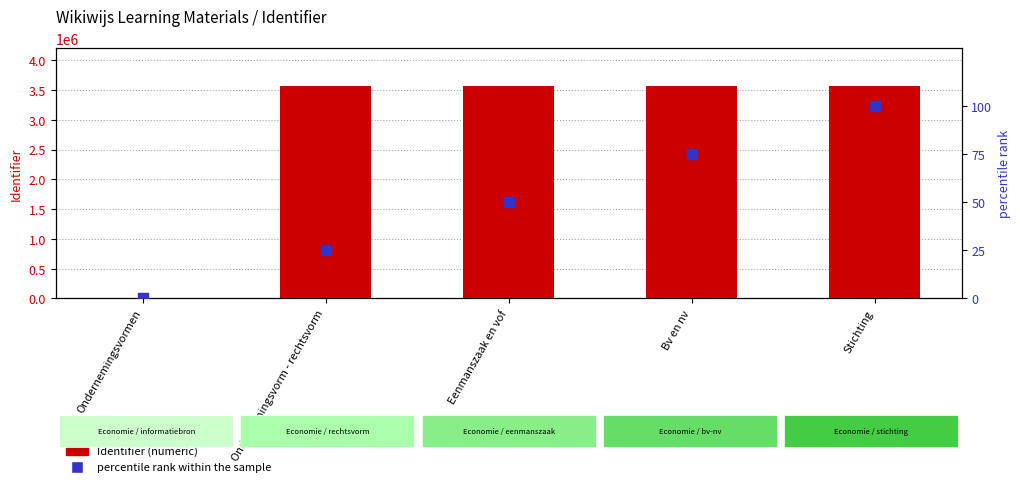

Is the value of percentile rank within the sample at Ondernemingsvorm - rechtsvorm greater than the value of Identifier at Bv en nv?

No